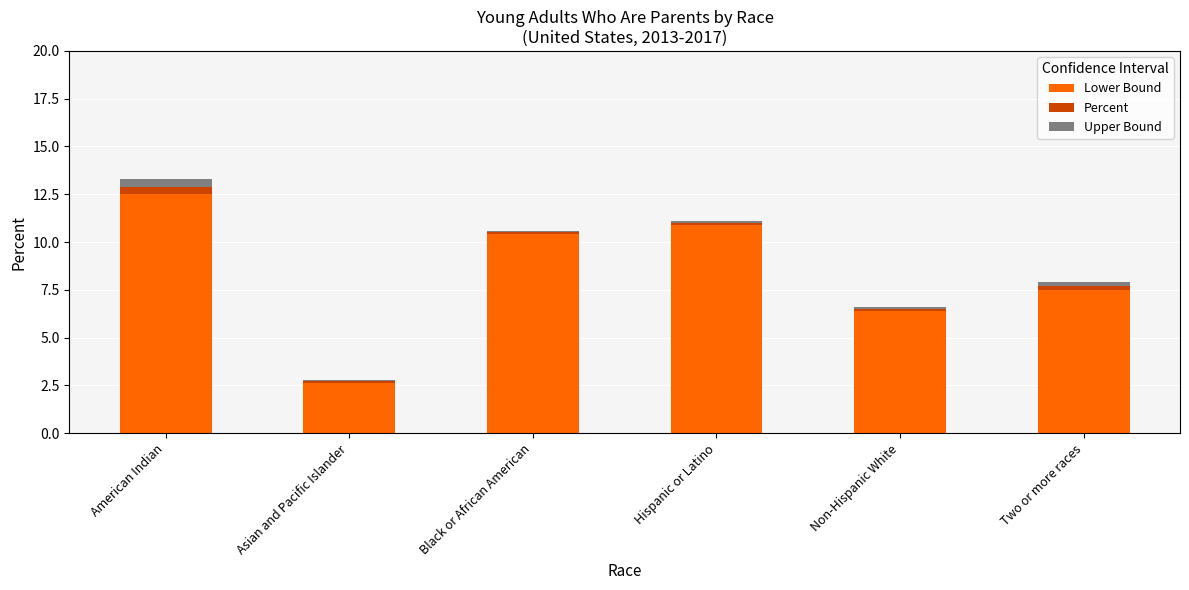

What is the maximum value for Lower Bound?

12.5